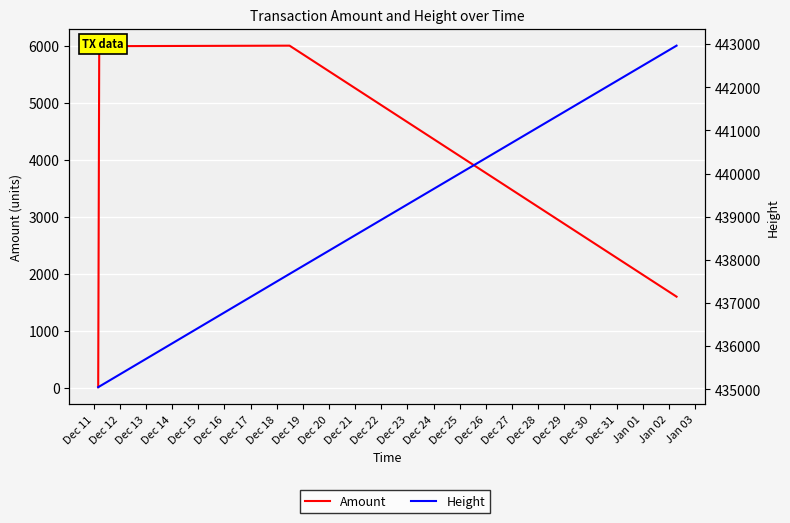

Is the value of Amount at Dec 11 greater than the value of Height at Dec 11?

No